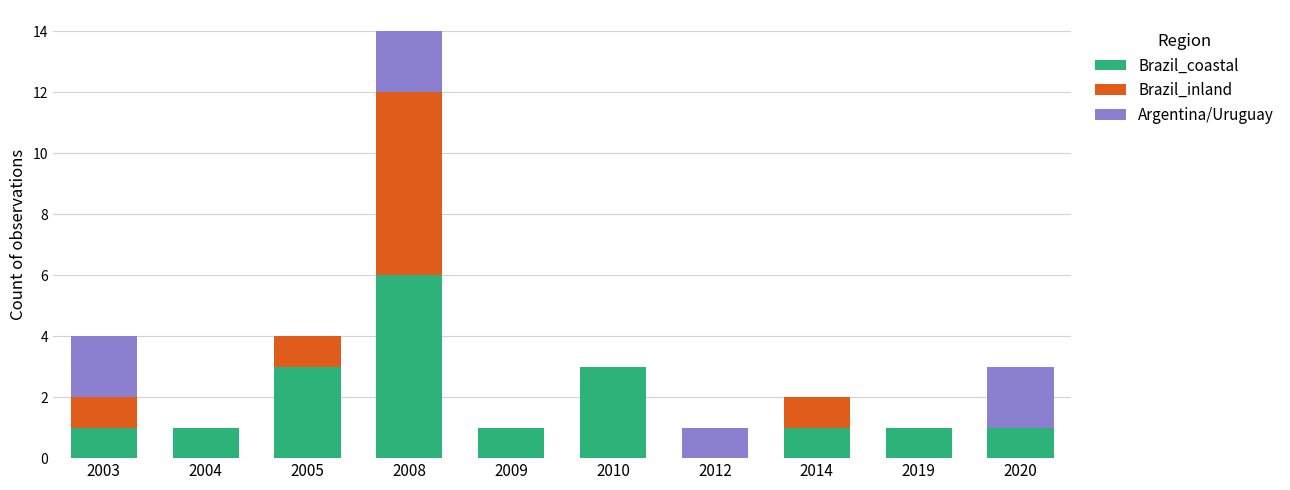

Reading right to left, what are the values for Brazil_coastal?

2020=1	2019=1	2014=1	2012=0	2010=3	2009=1	2008=6	2005=3	2004=1	2003=1